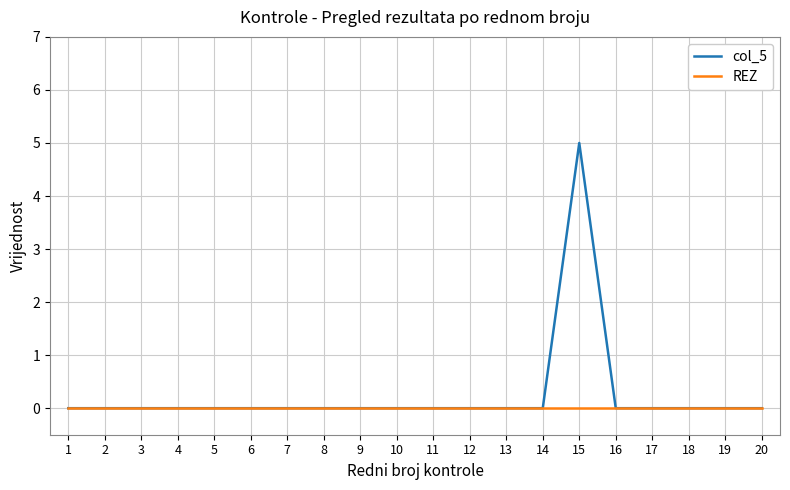

How many categories are shown in the chart?

20